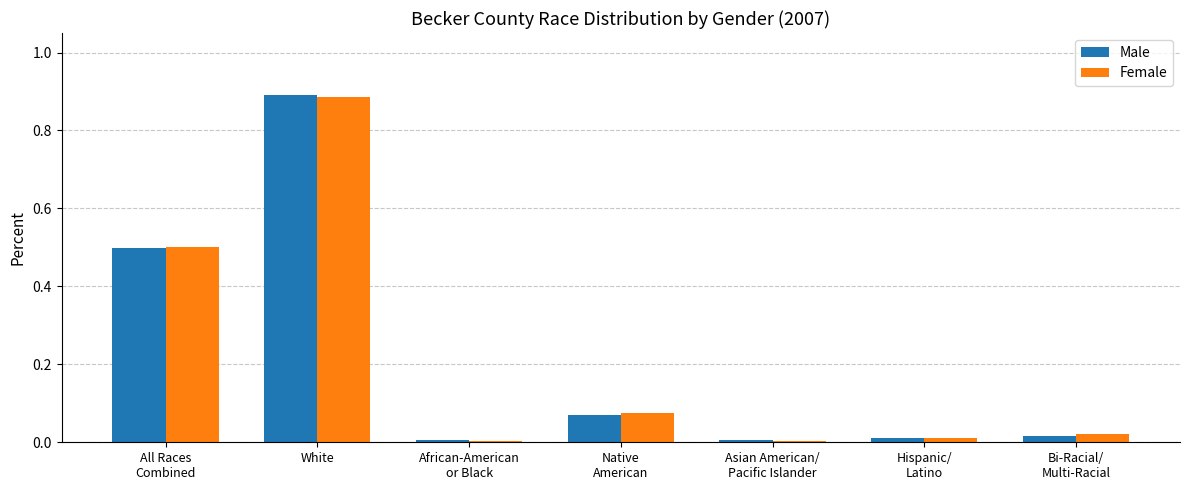

Which series changed the most between All Races
Combined and White?

Male